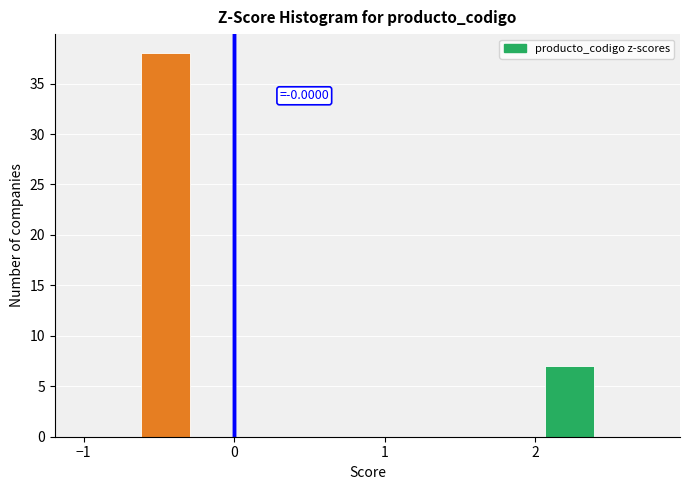

Around what value on the x-axis is the tallest bar? Give the approximate position of its centre, as read against the axis.

-0.5